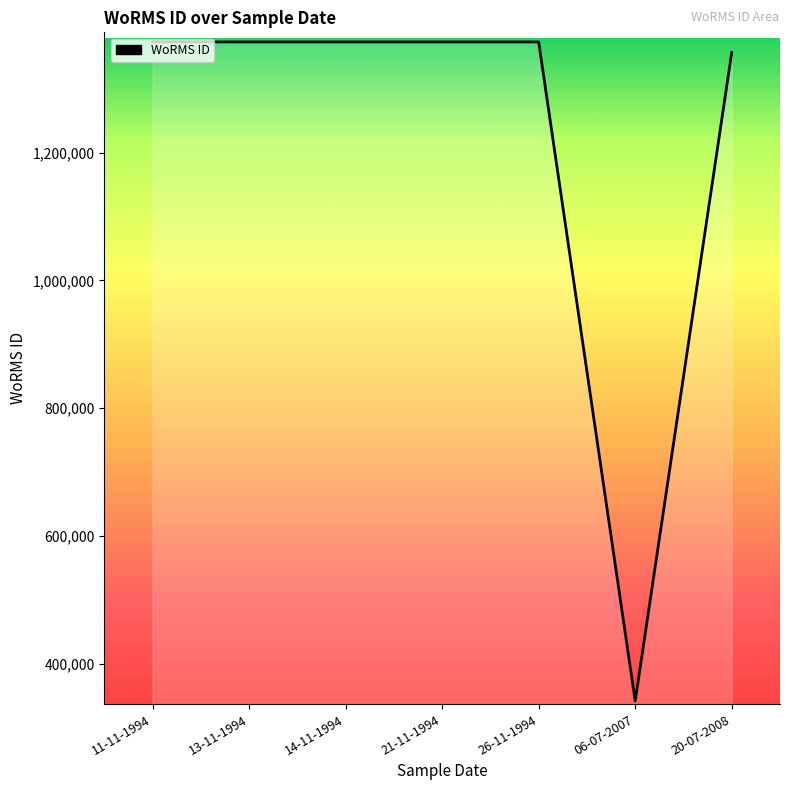

Count the number of values greater than 1373543.

2